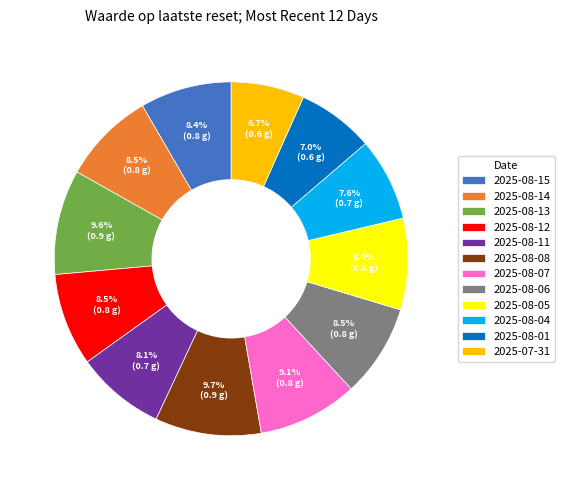

Is it true that 2025-08-07 is 17% of the pie?

False